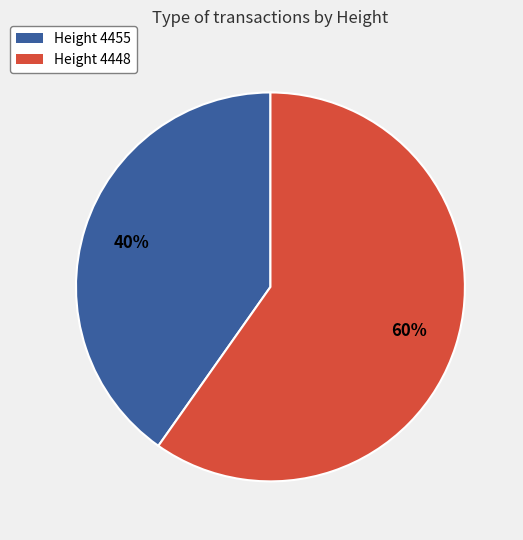

How many segments does this pie chart have?

2